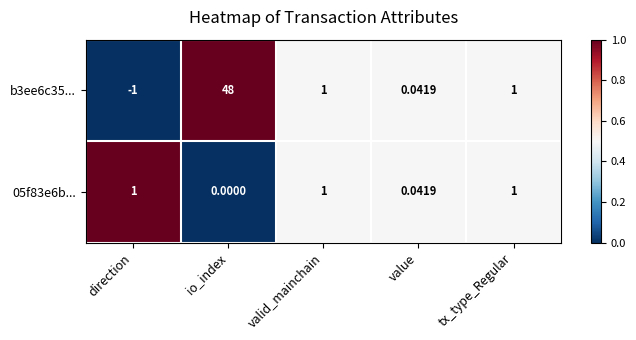

At which category is the sum across all series the highest?

io_index